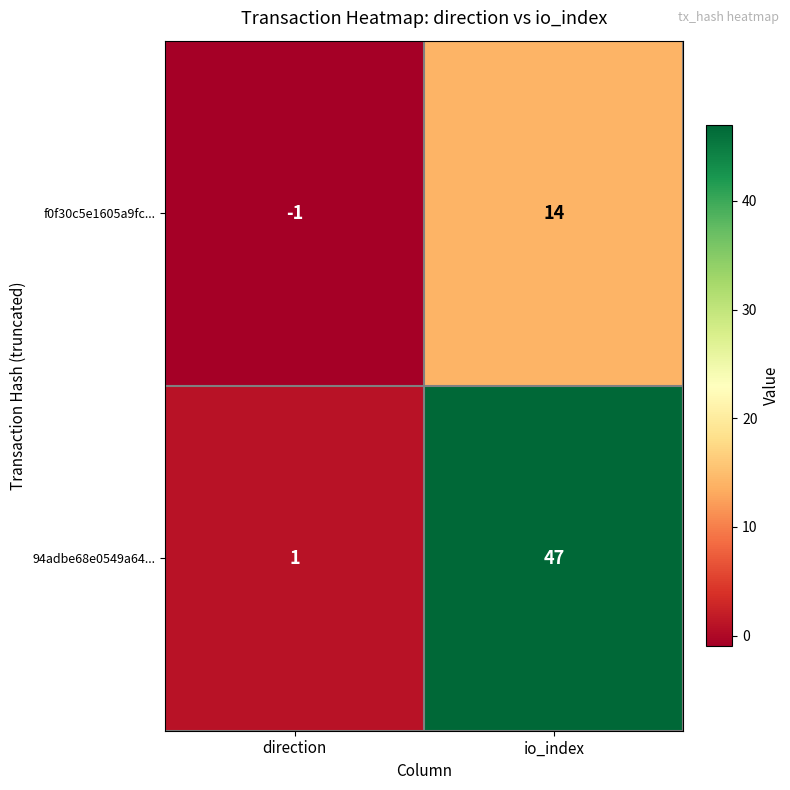

Reading left to right, list all the values displayed in this chart.

f0f30c5e1605a9fc...: direction=-1	io_index=14
94adbe68e0549a64...: direction=1	io_index=47